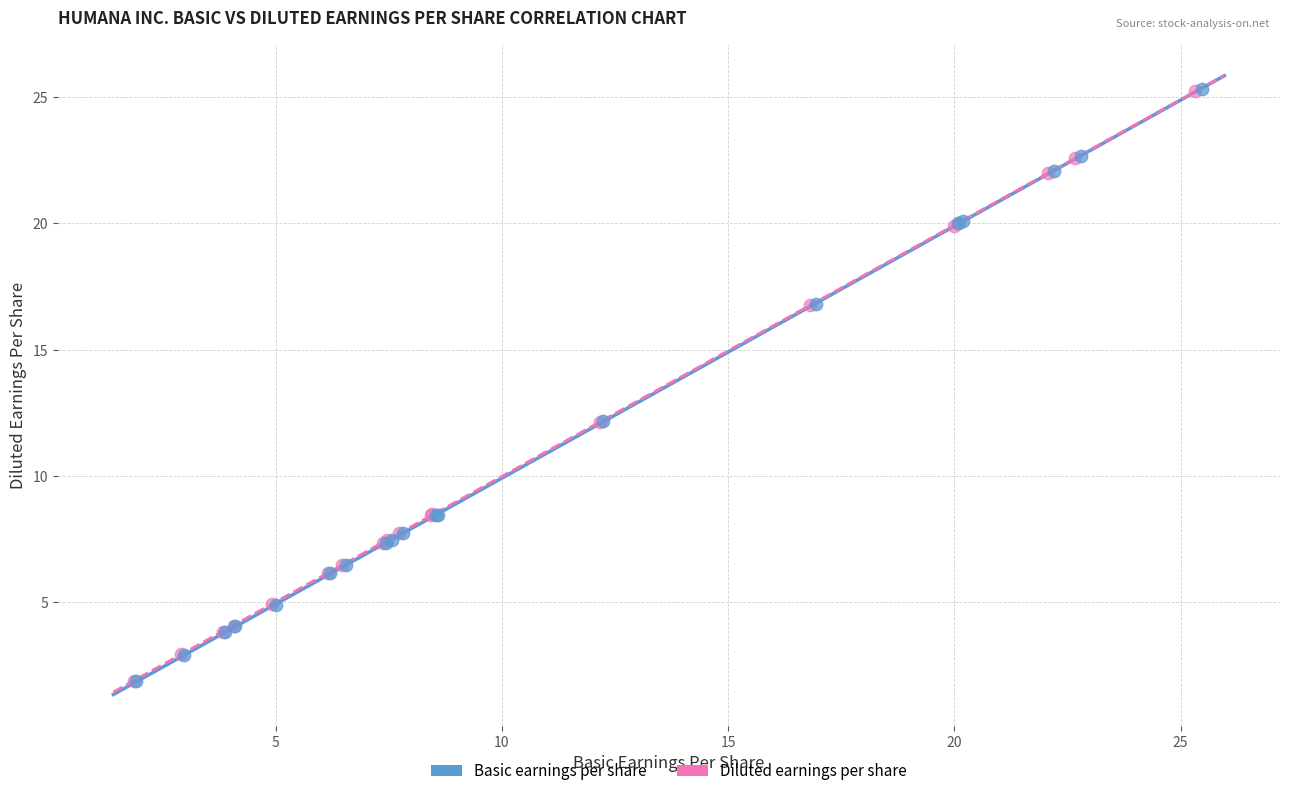

What are all the series names shown in the legend?

Basic earnings per share, Diluted earnings per share